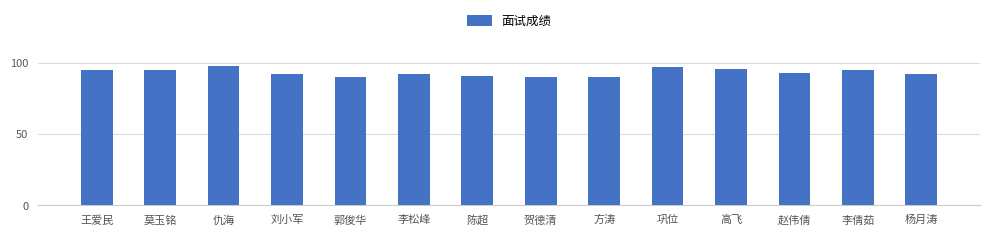

Between 方涛 and 赵伟倩, which is larger?

赵伟倩